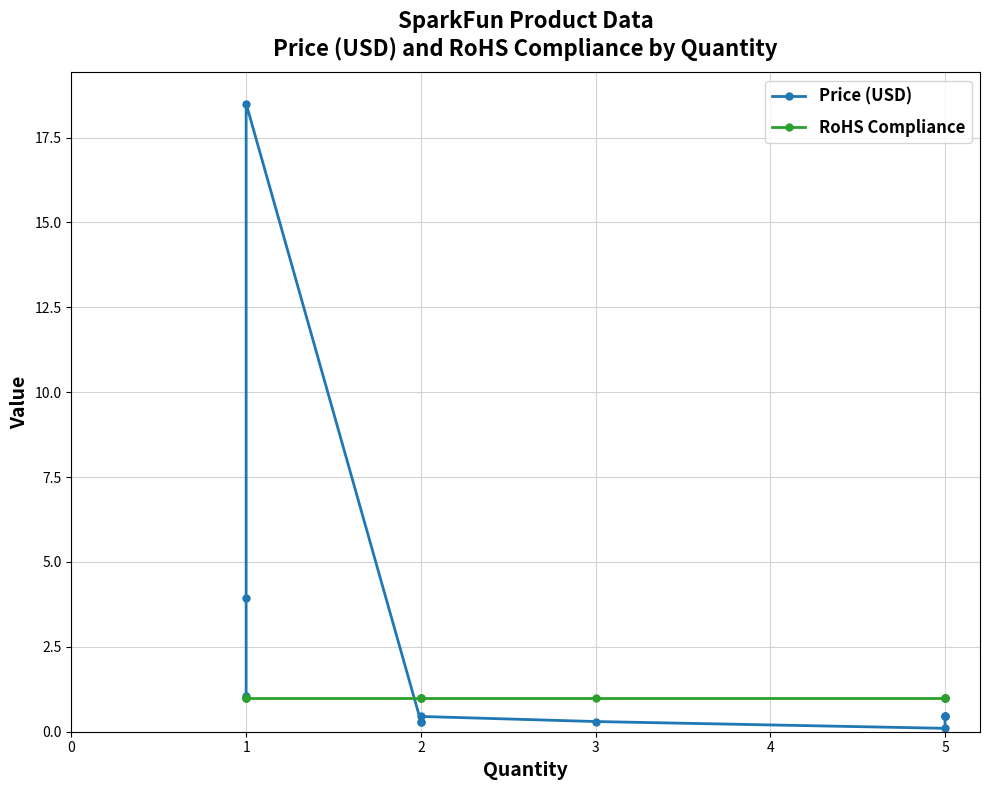

How many lines are shown in the chart?

2